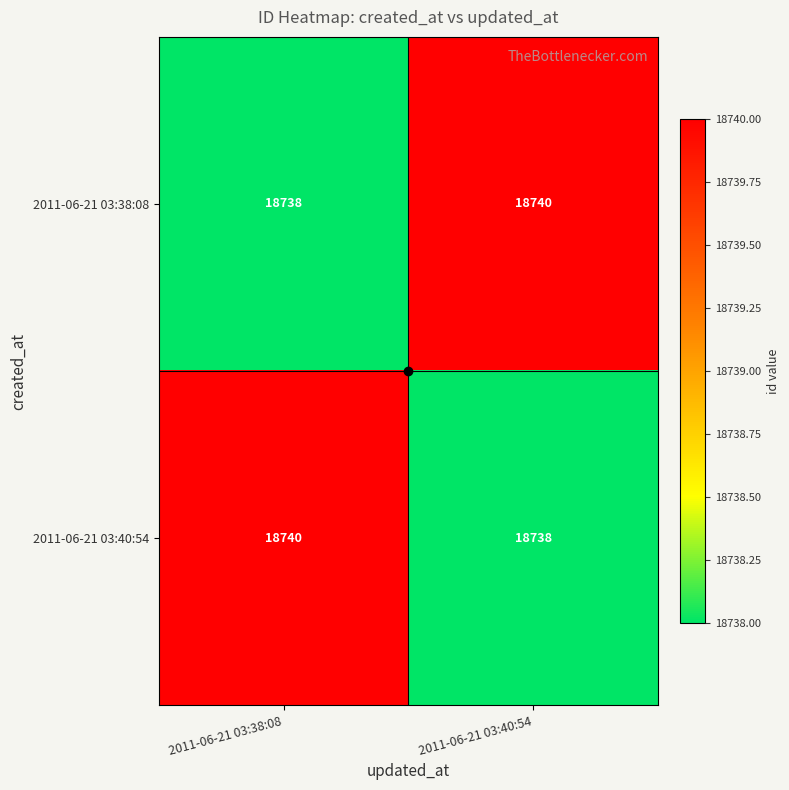

At which label does 2011-06-21 03:38:08 reach its minimum?

2011-06-21 03:38:08